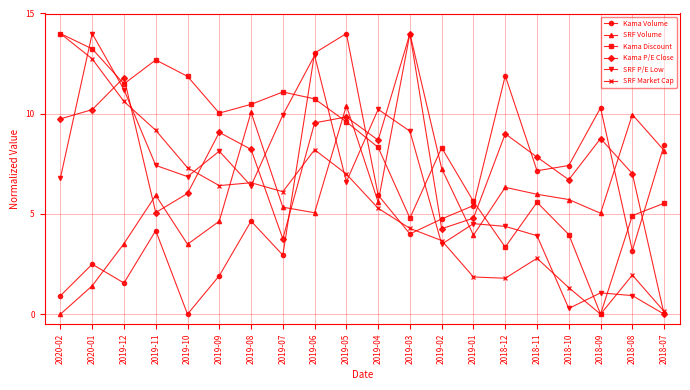

How many distinct data groups are displayed?

6